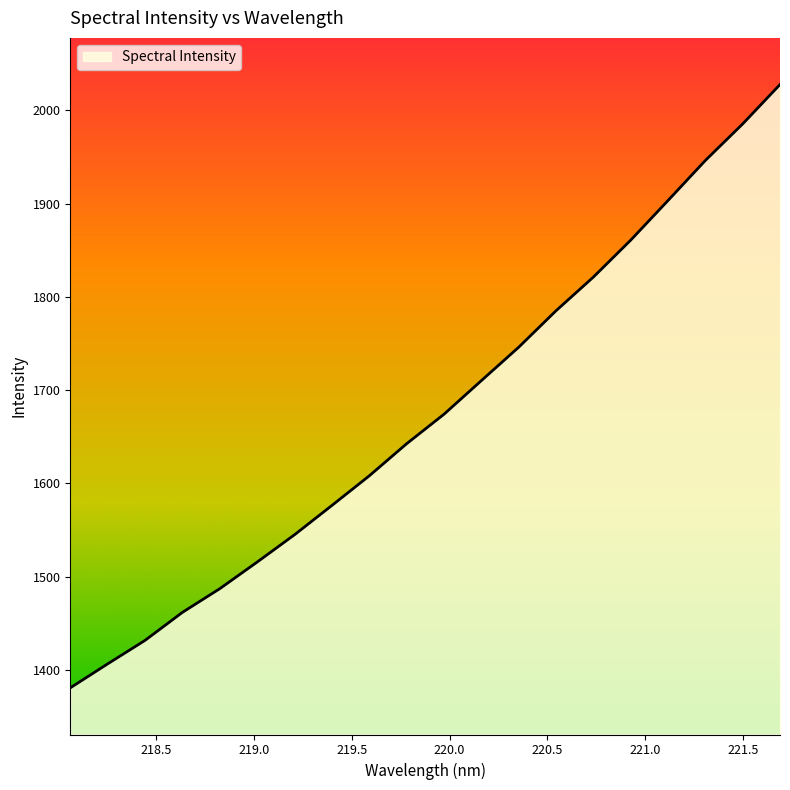

What is the greatest value displayed?

2027.6